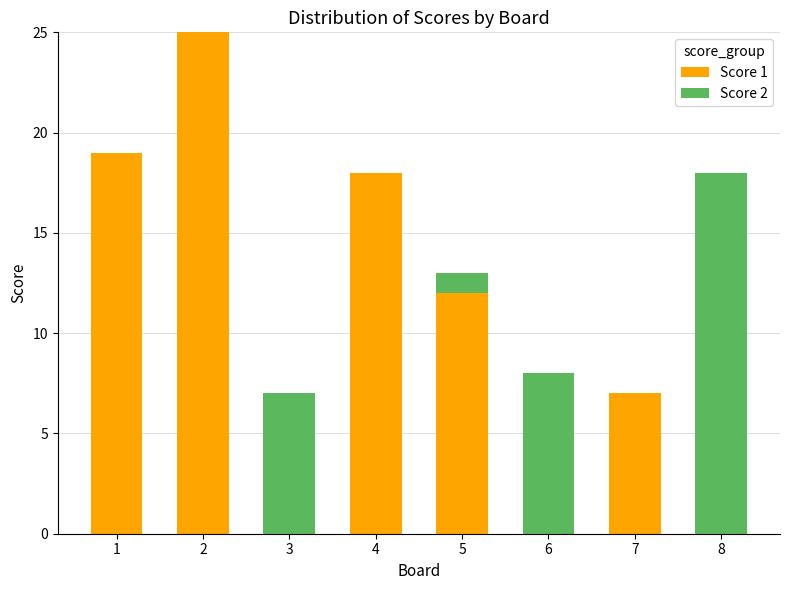

True or false: Score 1 has a value of 13 at 3.

False